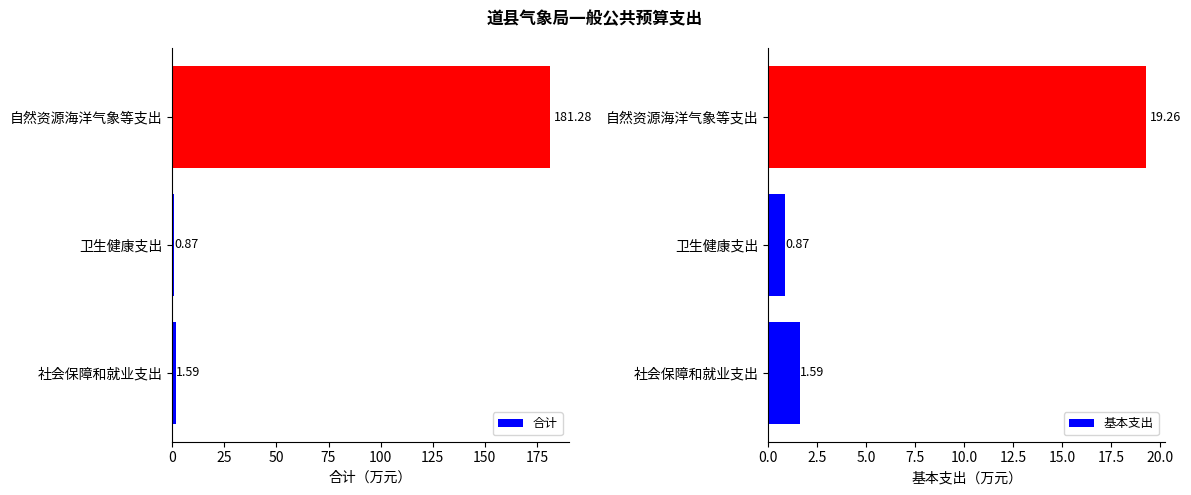

Does the chart contain stacked bars?

No